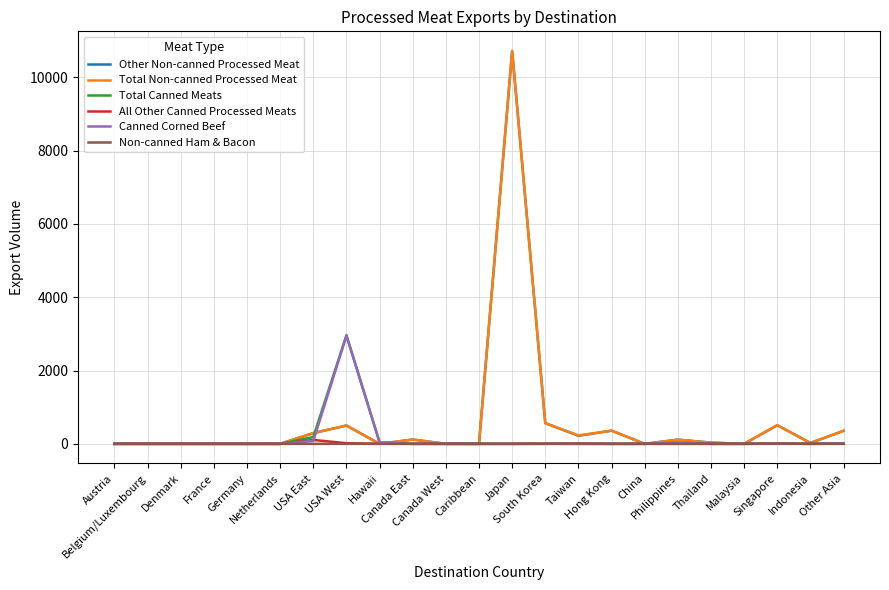

What is the maximum value for Total Non-canned Processed Meat?

10720.5